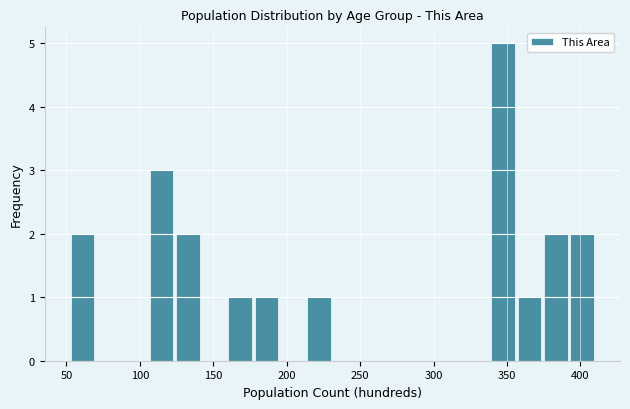

Around what value on the x-axis is the tallest bar? Give the approximate position of its centre, as read against the axis.

345